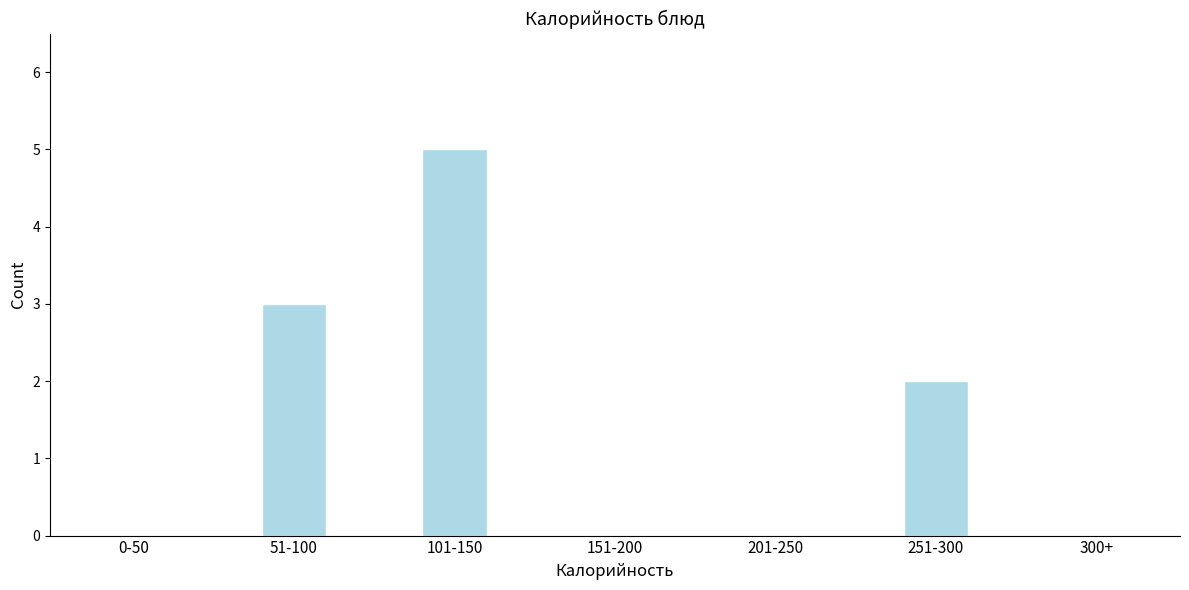

Reading left to right, extract all data points from this chart.

0-50=0	51-100=3	101-150=5	151-200=0	201-250=0	251-300=2	300+=0